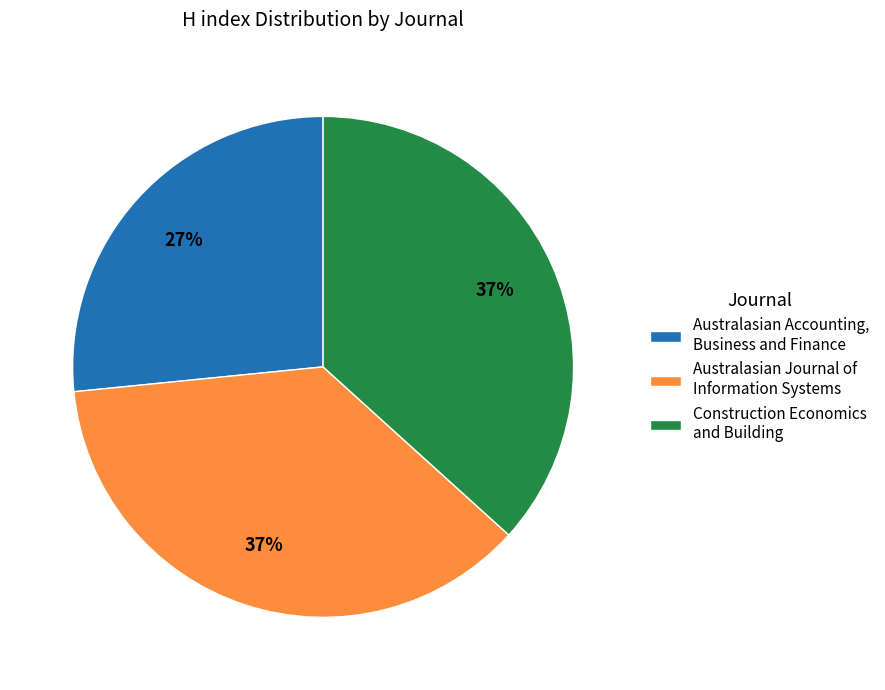

To the nearest percent, what is the average slice percentage?

33%